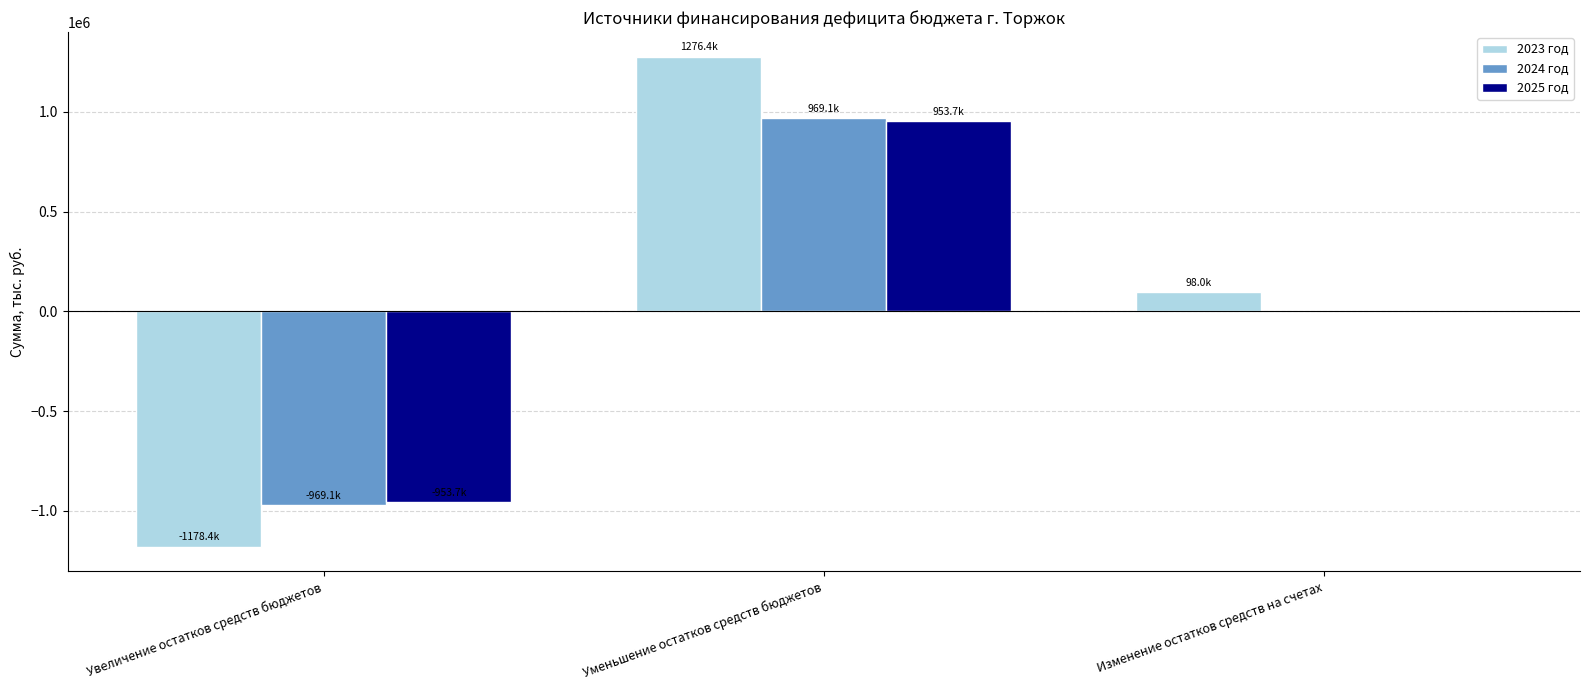

True or false: 2025 год has a value of 953705.8 at Уменьшение остатков средств бюджетов.

True